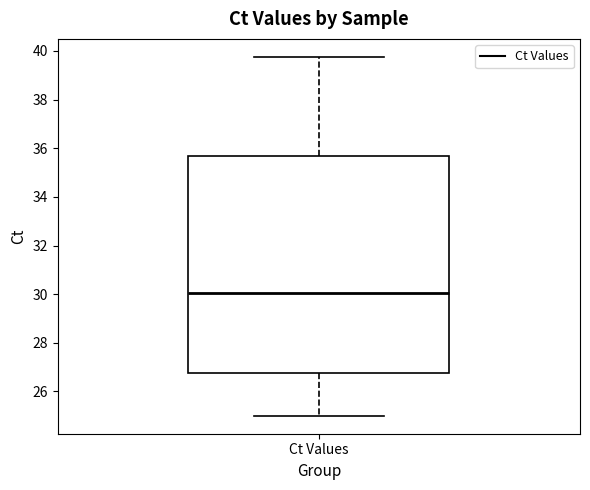

Where is the upper edge of the box for Ct Values on the y-axis? The values are not printed on the chart, so give them approximately, as read against the axis.

35.6